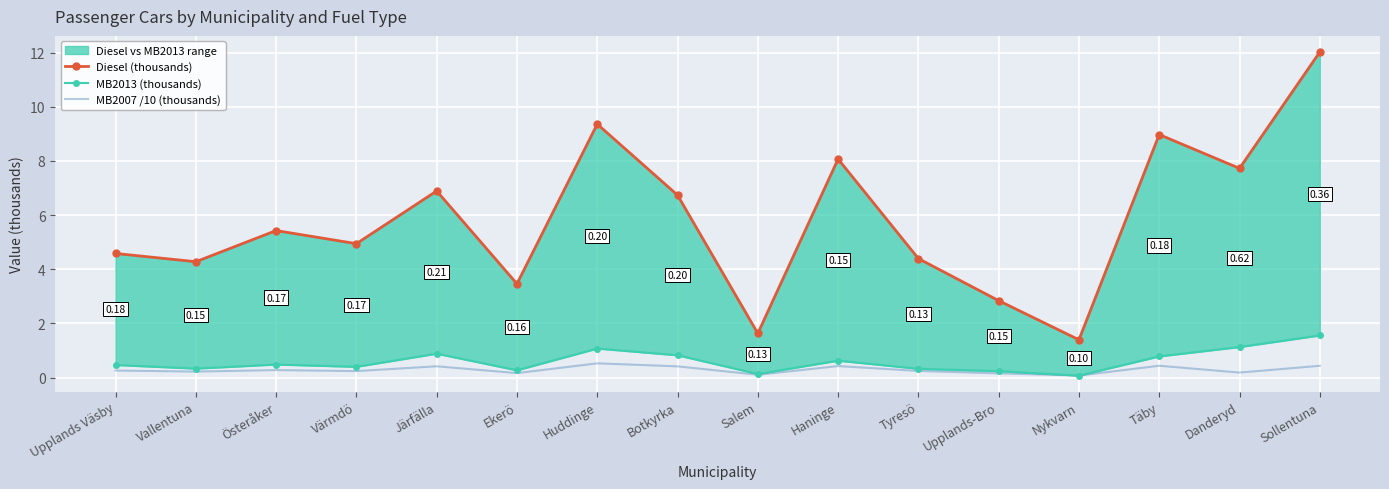

What is the sum of all MB2013 (thousands) values?

9.6